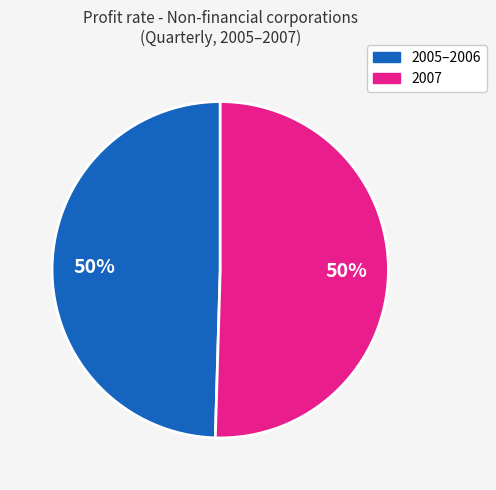

Count the number of slices in the pie.

2